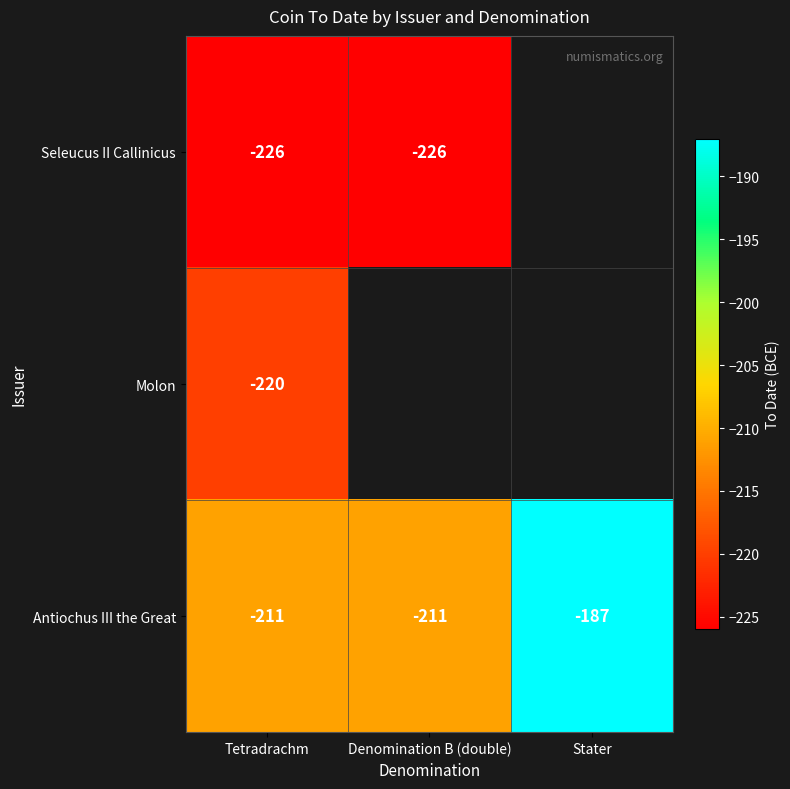

At Tetradrachm, list the series in order from largest to smallest.

Antiochus III the Great, Molon, Seleucus II Callinicus